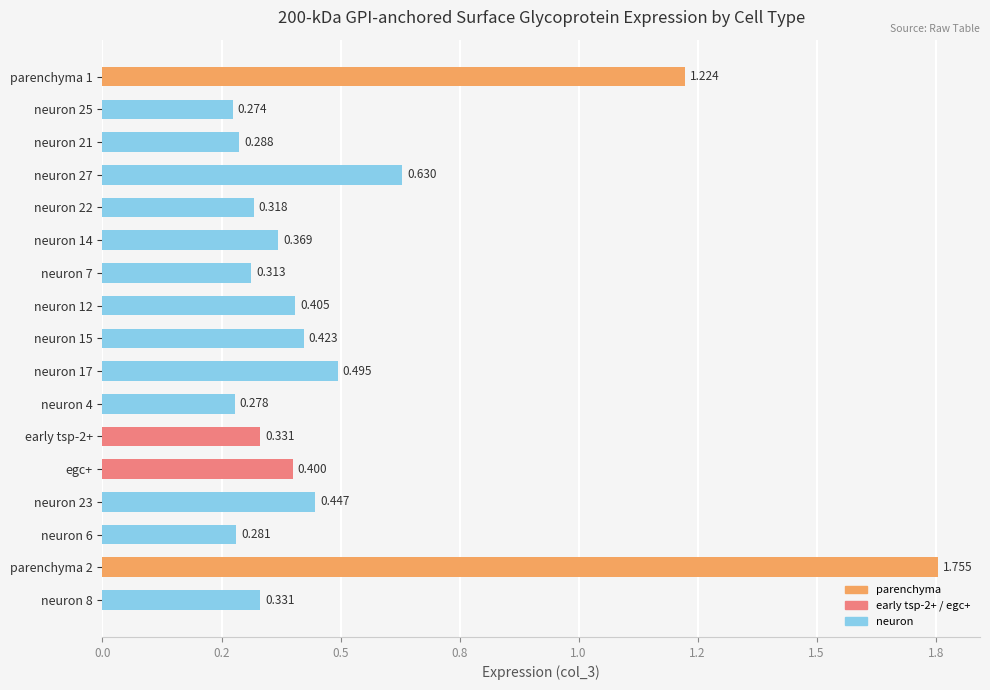

Are the bars horizontal?

Yes